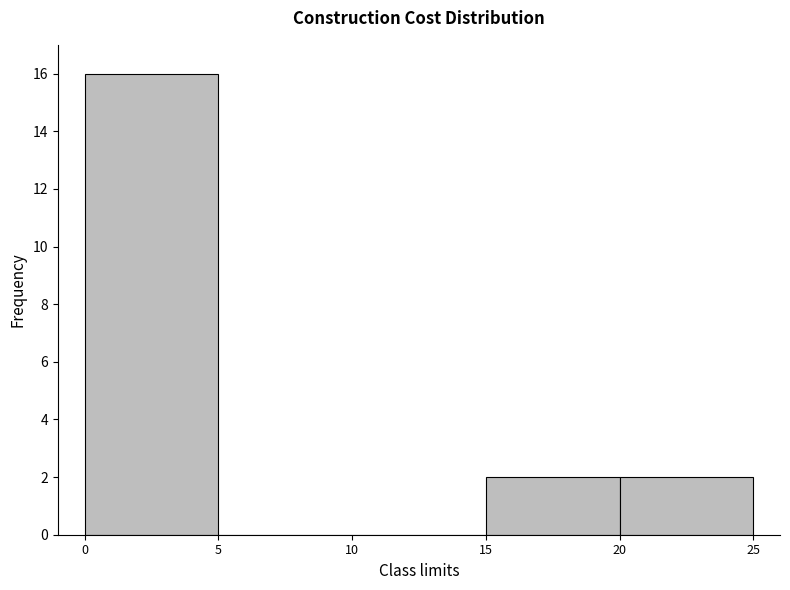

Reading left to right, transcribe this chart: for each bar, give the range it covers on the x-axis and its height. The values are not printed on the chart, so give them approximately, as read against the axis.

0 to 5: 16
5 to 10: 0
10 to 15: 0
15 to 20: 2
20 to 25: 2